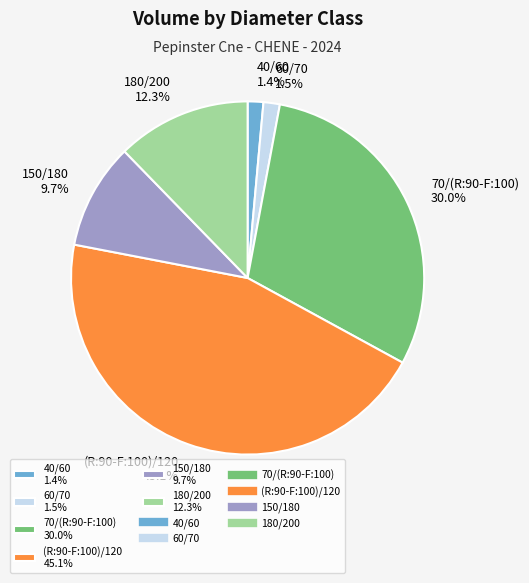

Approximately how many times larger is the value at (R:90-F:100)/120 45.1% compared to 180/200 12.3%?

3.7